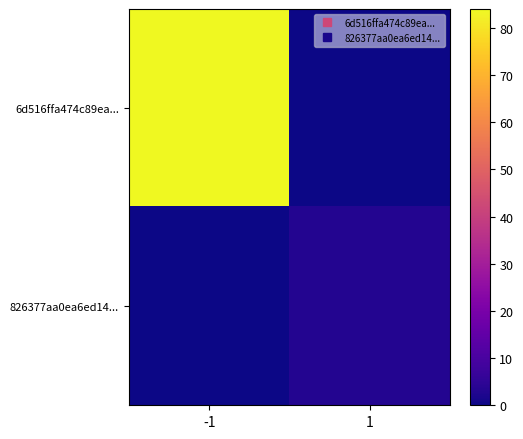

Rank the series by their average value, from lowest to highest.

826377aa0ea6ed14..., 6d516ffa474c89ea...